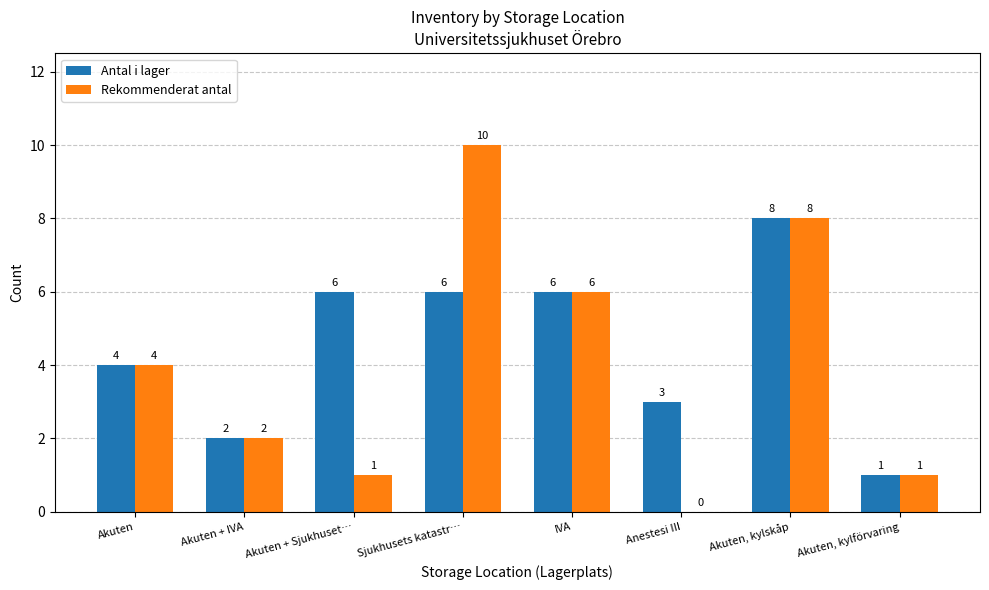

Is it true that Rekommenderat antal equals 6 at IVA?

True